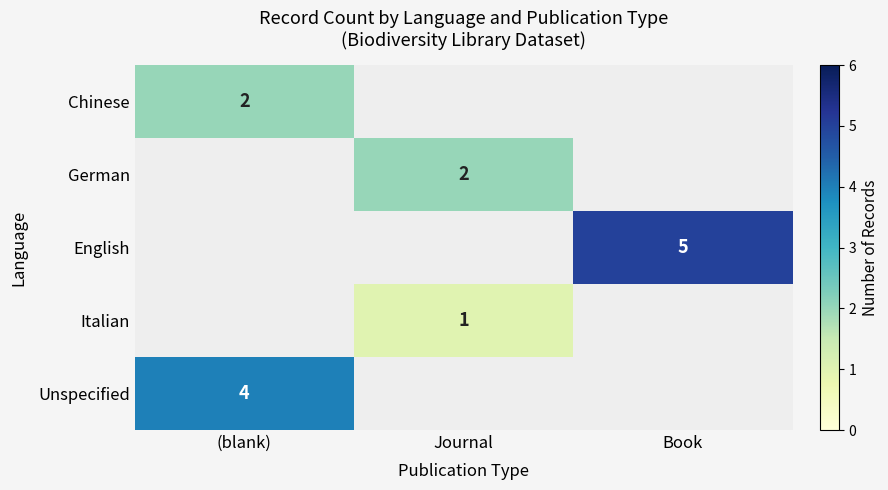

How many values in Unspecified are above zero?

1